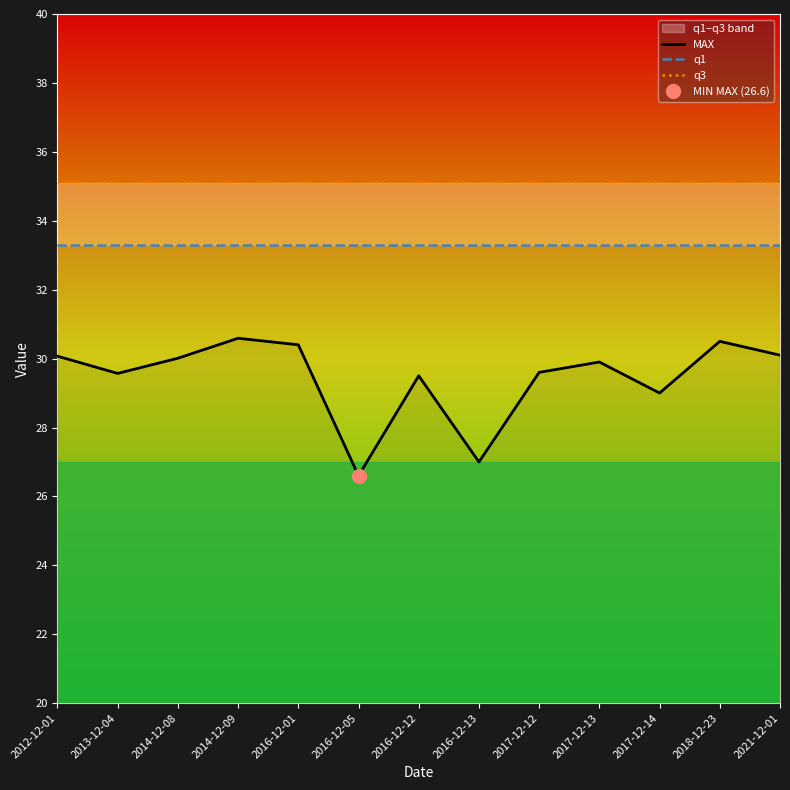

Is it true that MAX equals 26.6 at 2016-12-05?

True